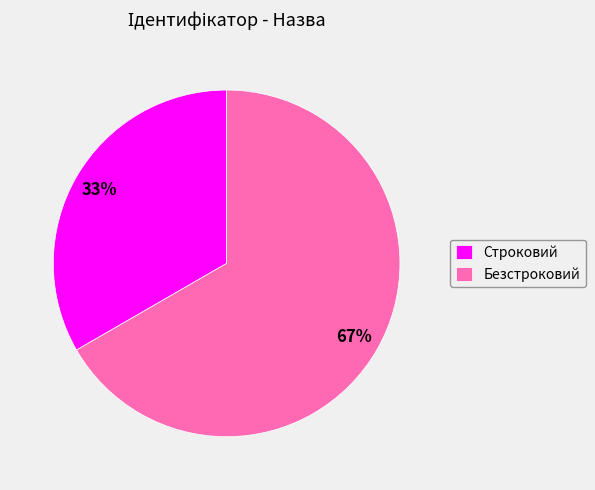

Do Строковий and Безстроковий together represent more than half of the pie?

Yes